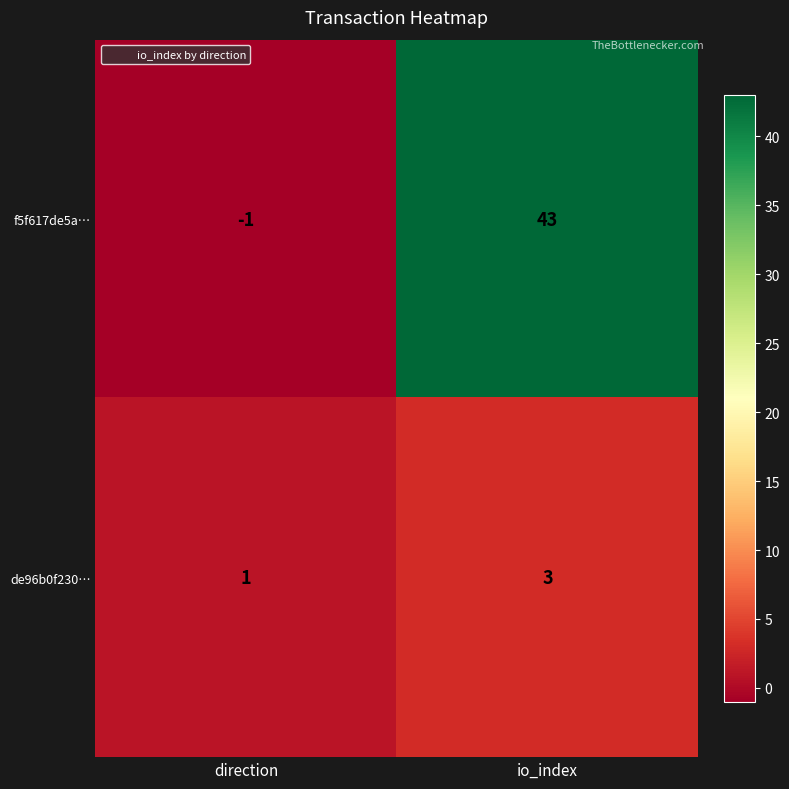

Between direction and io_index, which series saw the biggest shift?

f5f617de5a…